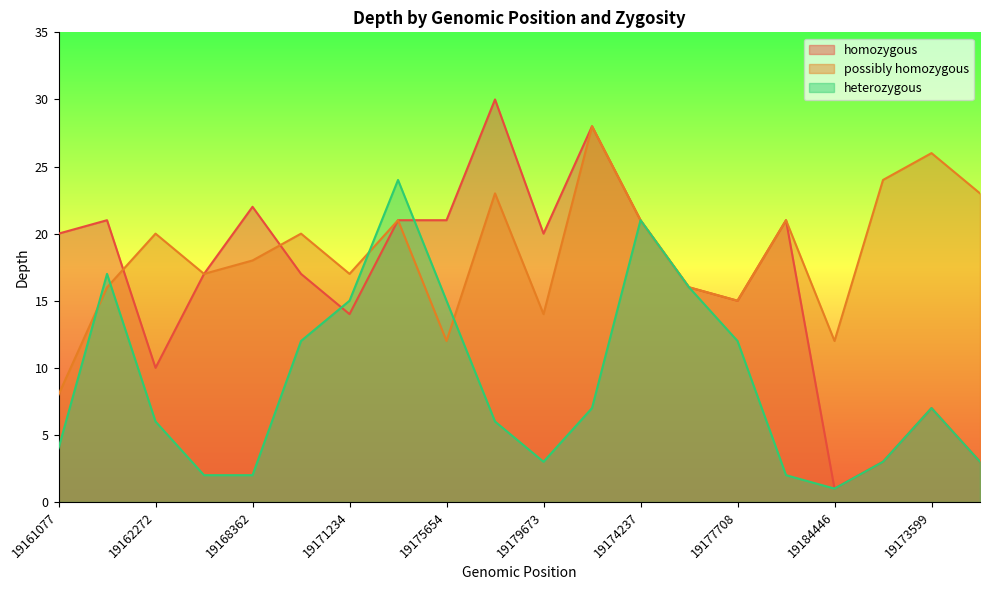

Reading left to right, extract all data points from this chart.

homozygous: 20	21	10	17	22	17	14	21	21	30	20	28	21	16	15	21	1	3	7	3
possibly homozygous: 8	16	20	17	18	20	17	21	12	23	14	28	21	16	15	21	12	24	26	23
heterozygous: 4	17	6	2	2	12	15	24	15	6	3	7	21	16	12	2	1	3	7	3